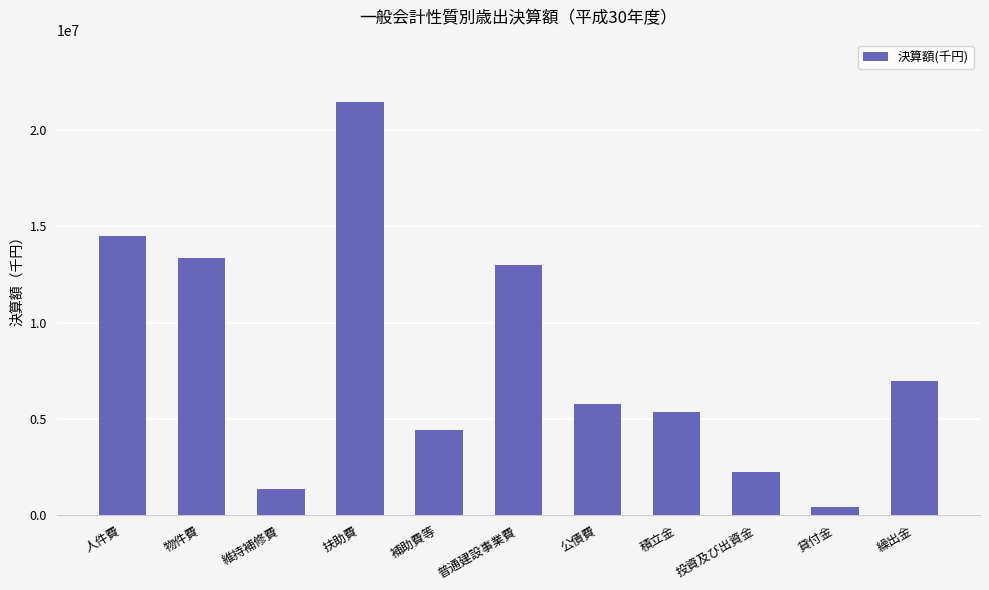

Where is the data nearest to the value 10965124?

普通建設事業費